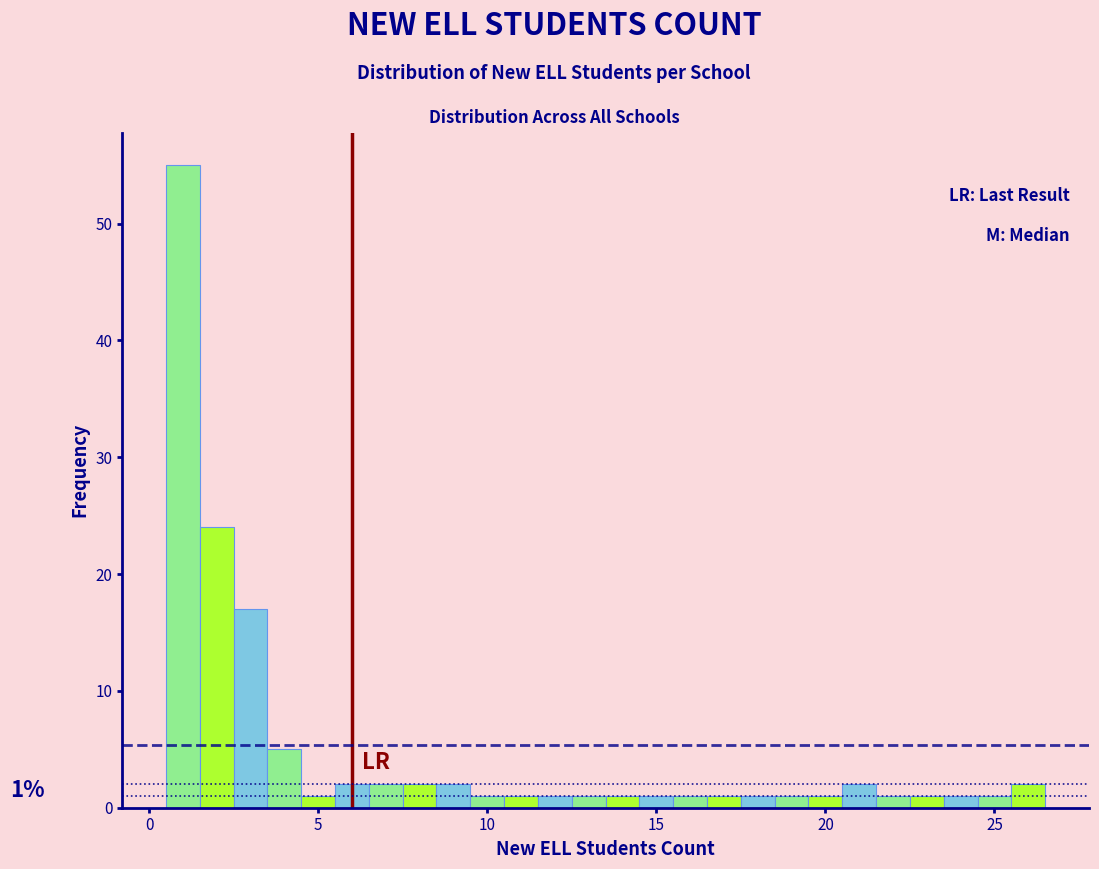

Around what value on the x-axis is the tallest bar? Give the approximate position of its centre, as read against the axis.

1.0